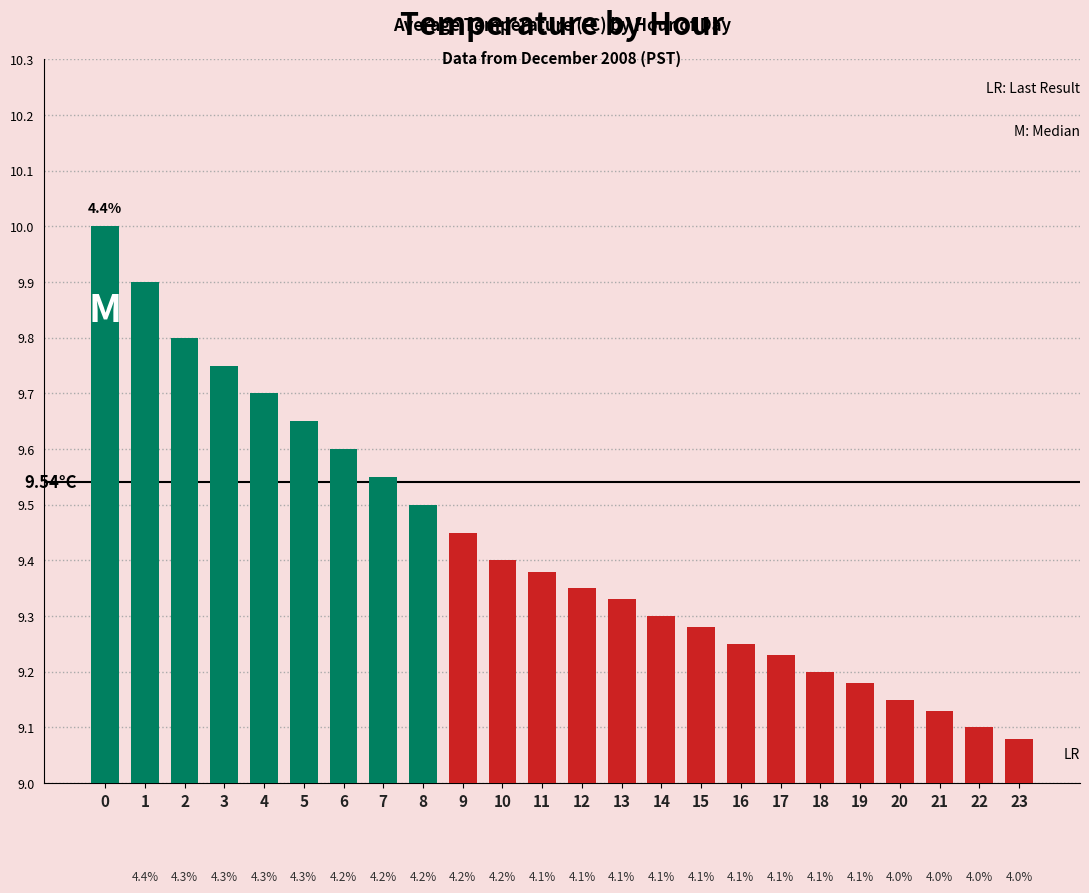

What is the difference between the maximum and minimum values?

0.9